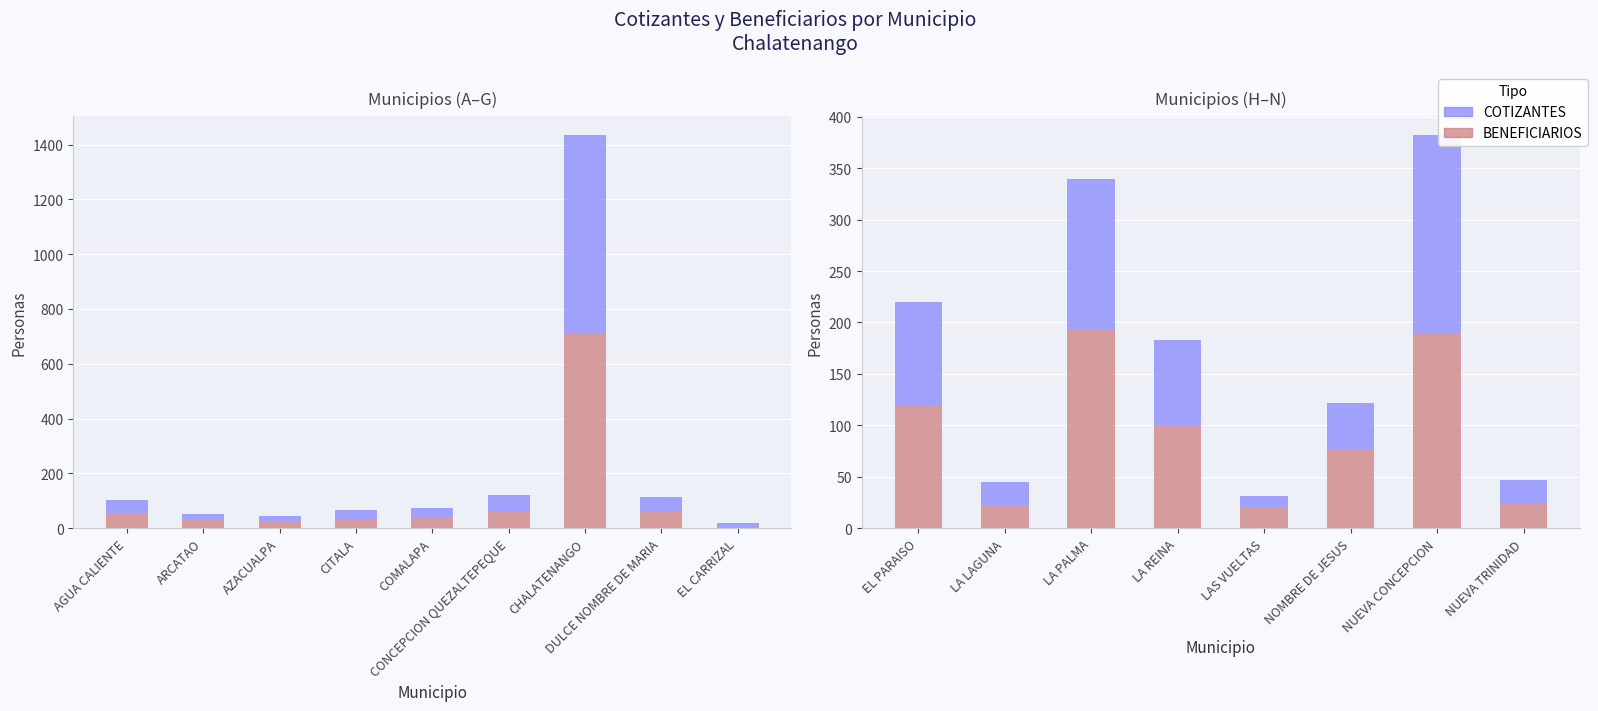

At which label does COTIZANTES first exceed 83?

EL PARAISO